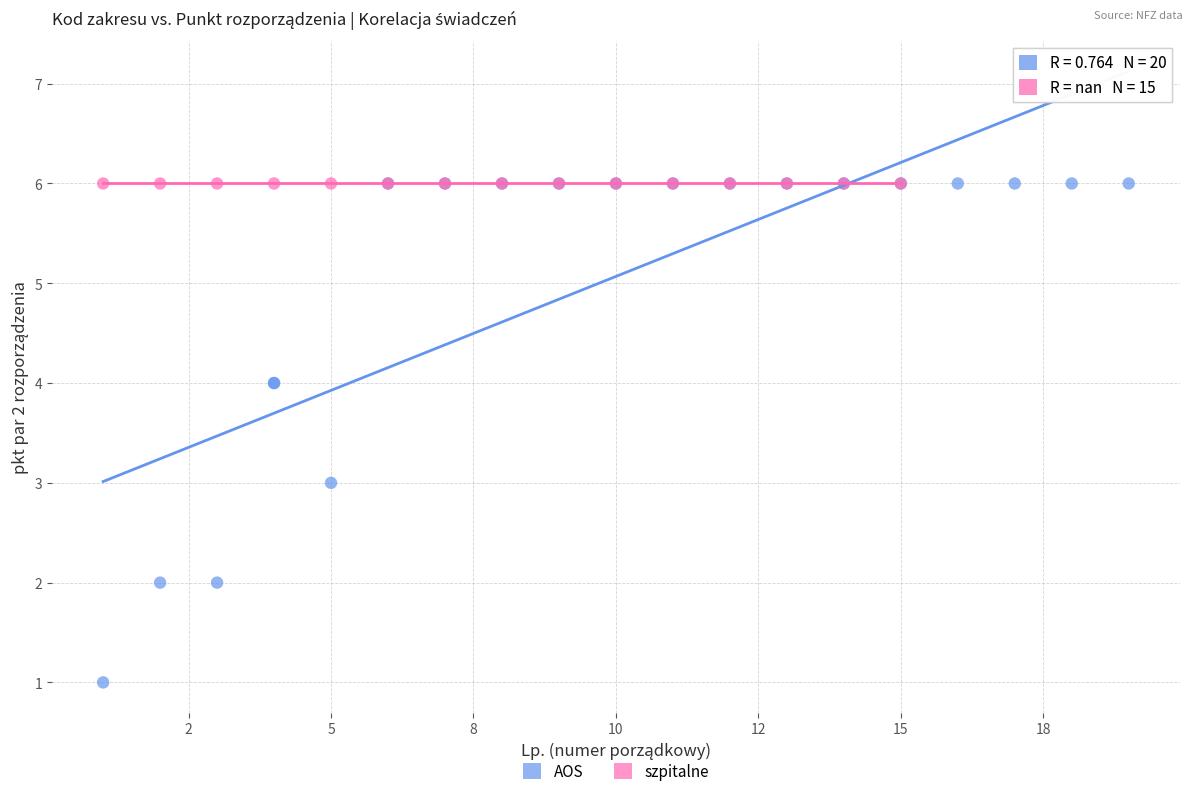

Which series contains the lowest Y value?

AOS